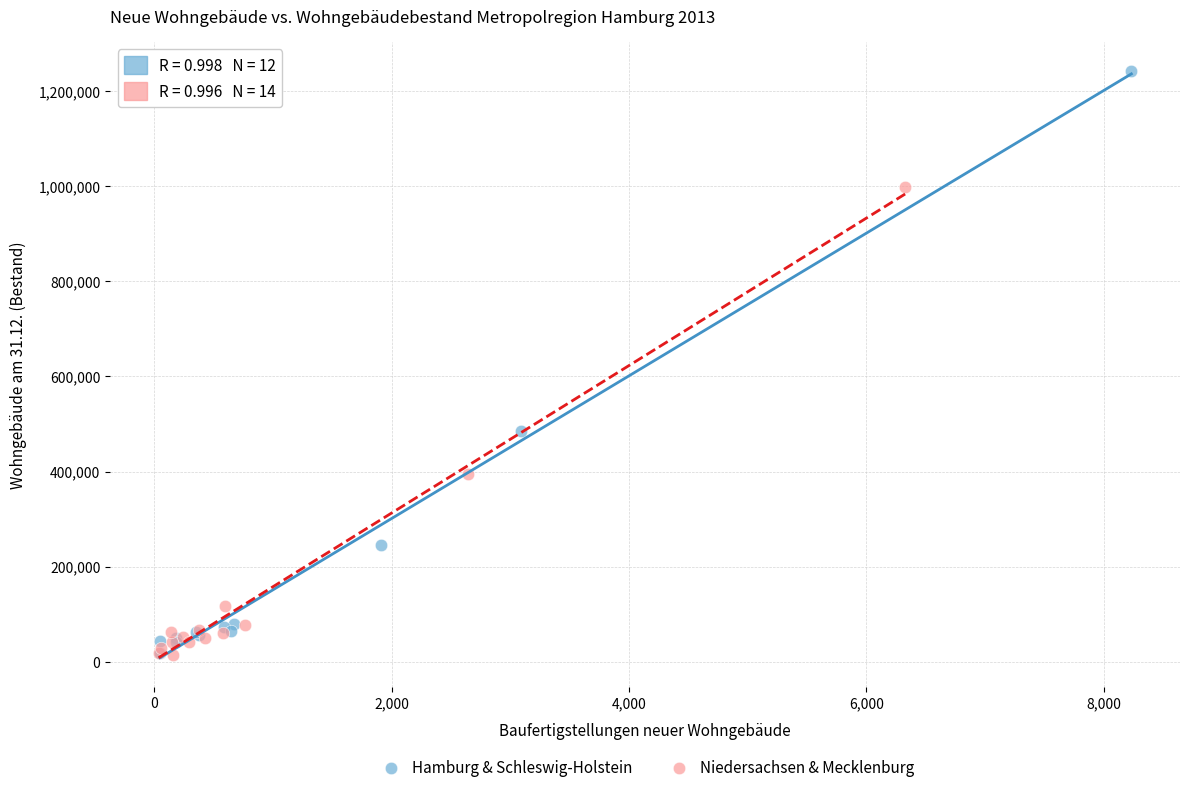

Which series reaches the maximum Y coordinate?

Hamburg & Schleswig-Holstein